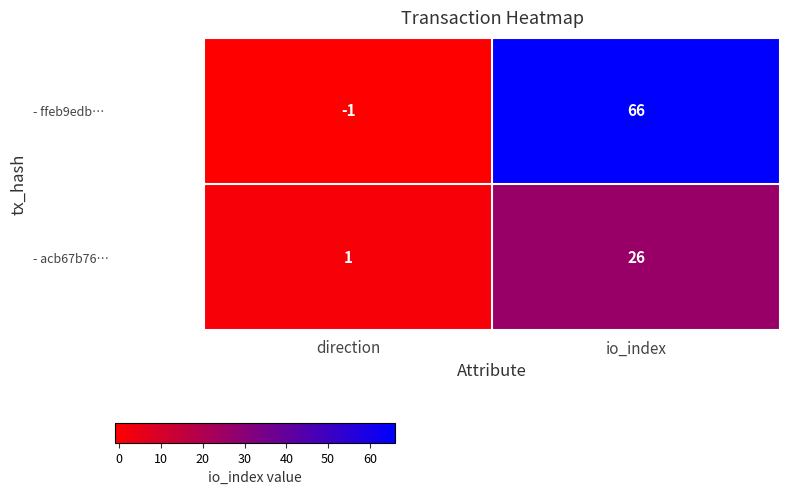

Which series has the largest range (max minus min)?

- ffeb9edb…